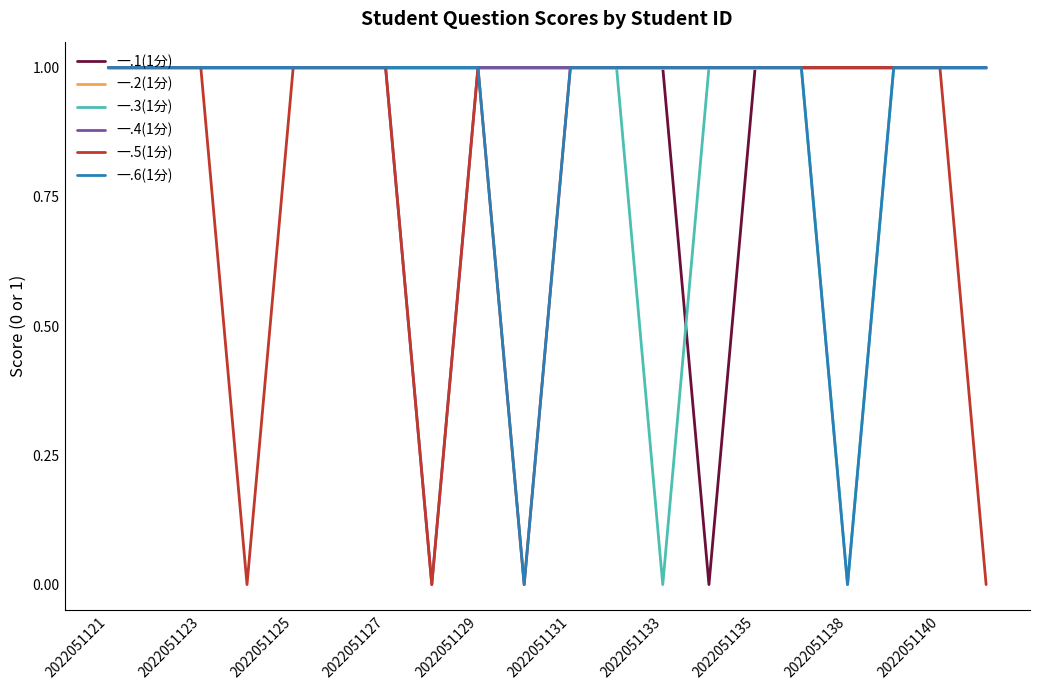

Which series has the largest total across all categories?

一.2(1分)